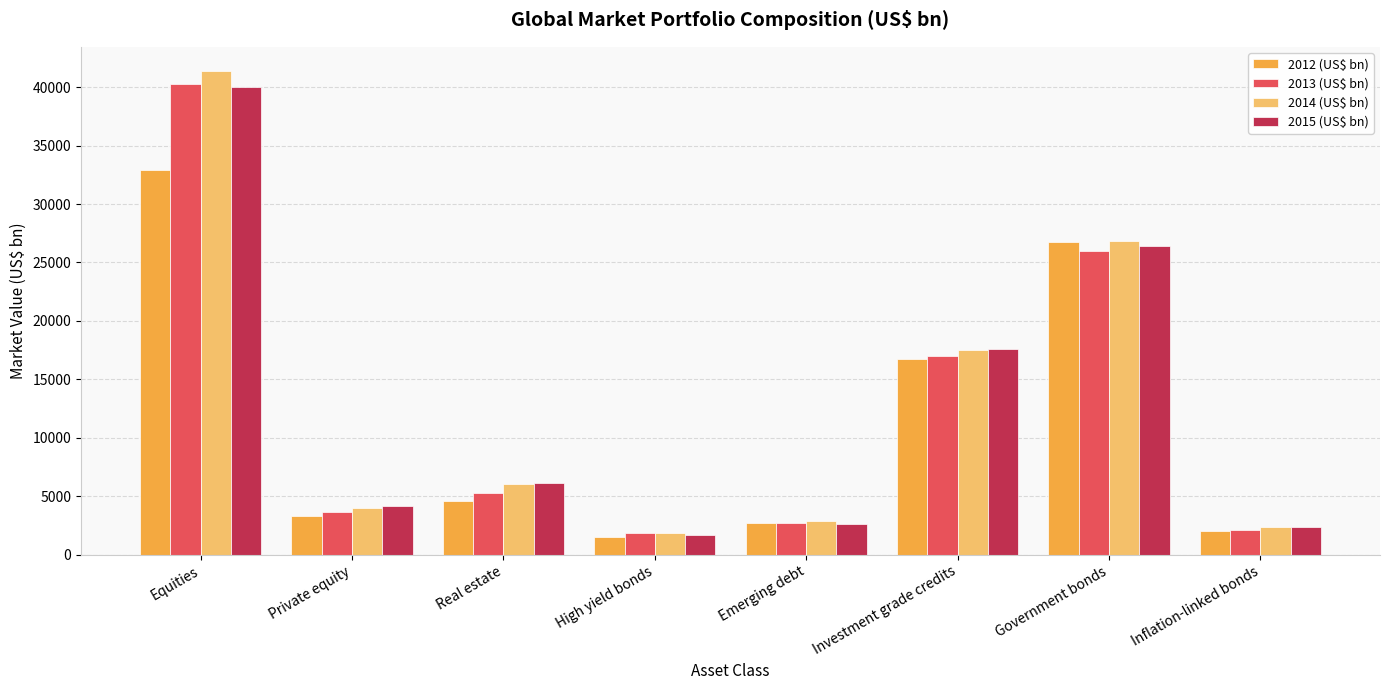

What is the difference between the maximum and minimum values in the 2014 (US$ bn) series?

39482.0